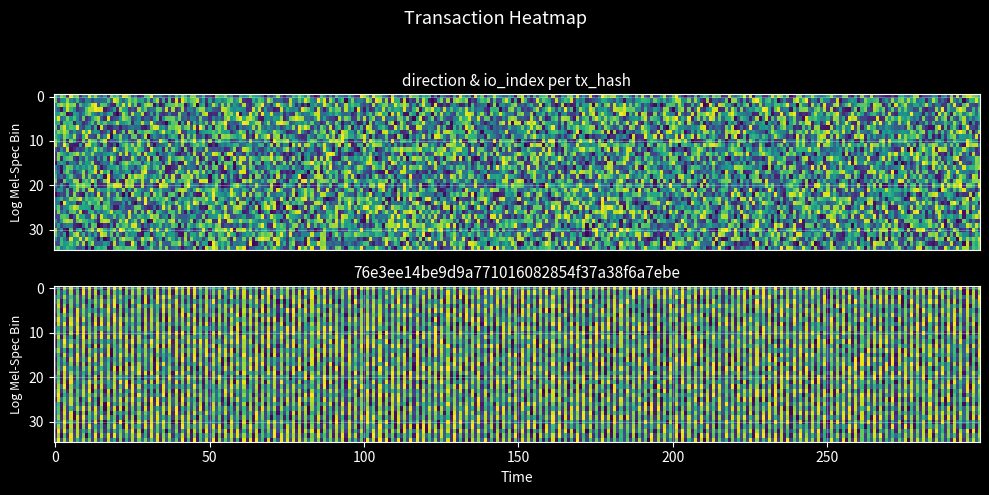

Which has a higher value, 0 or 1?

1